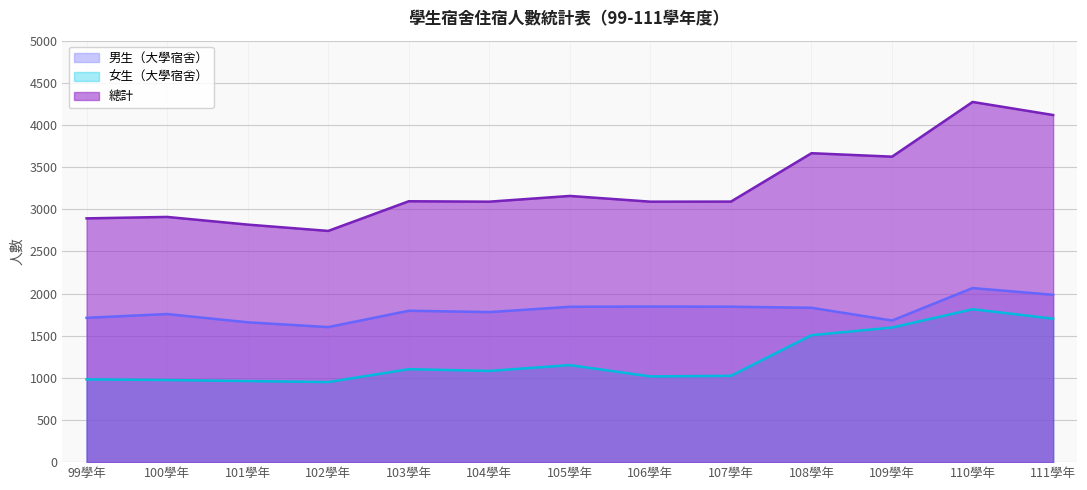

Rank the series by their average value, from highest to lowest.

總計, 男生（大學宿舍）, 女生（大學宿舍）